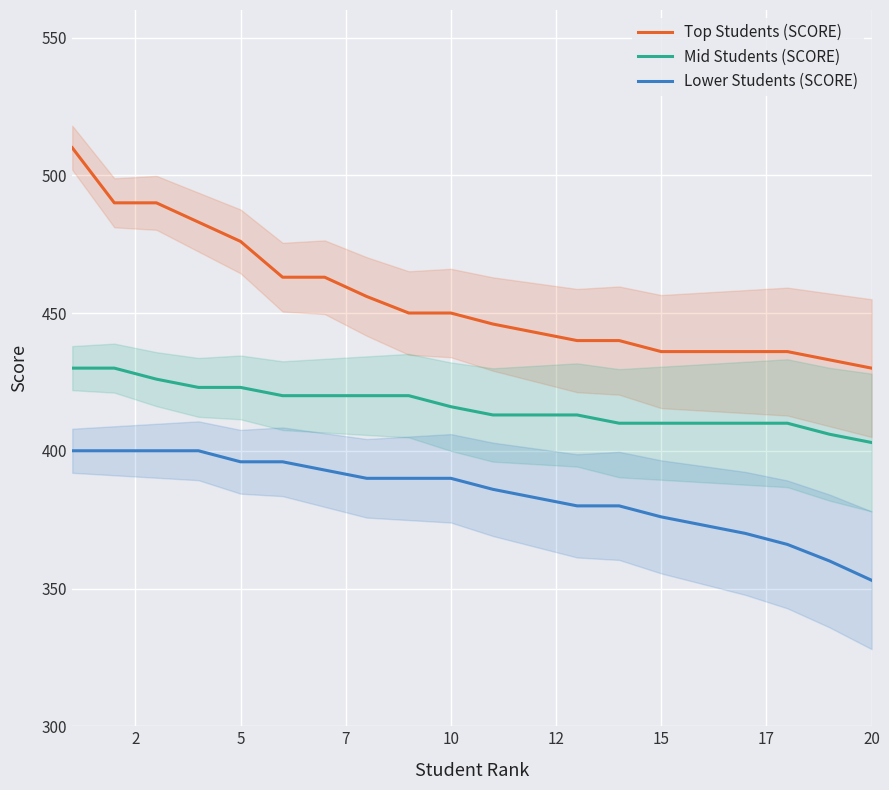

How many distinct data groups are displayed?

3